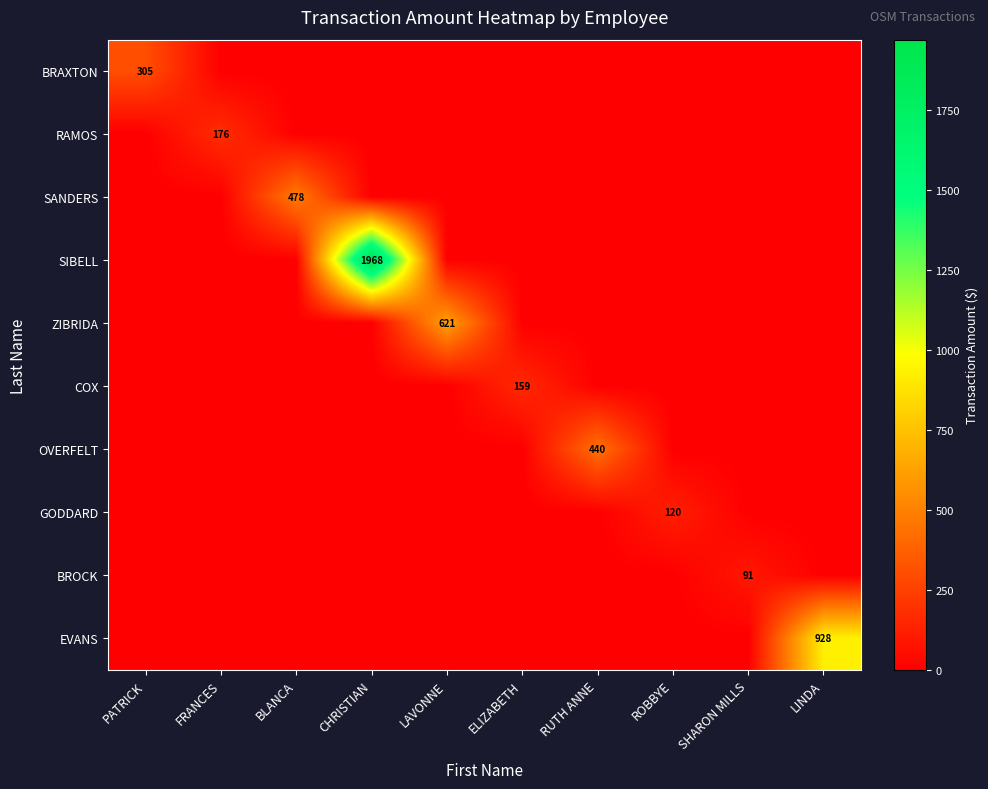

Between ROBBYE and LINDA, which series saw the biggest shift?

EVANS